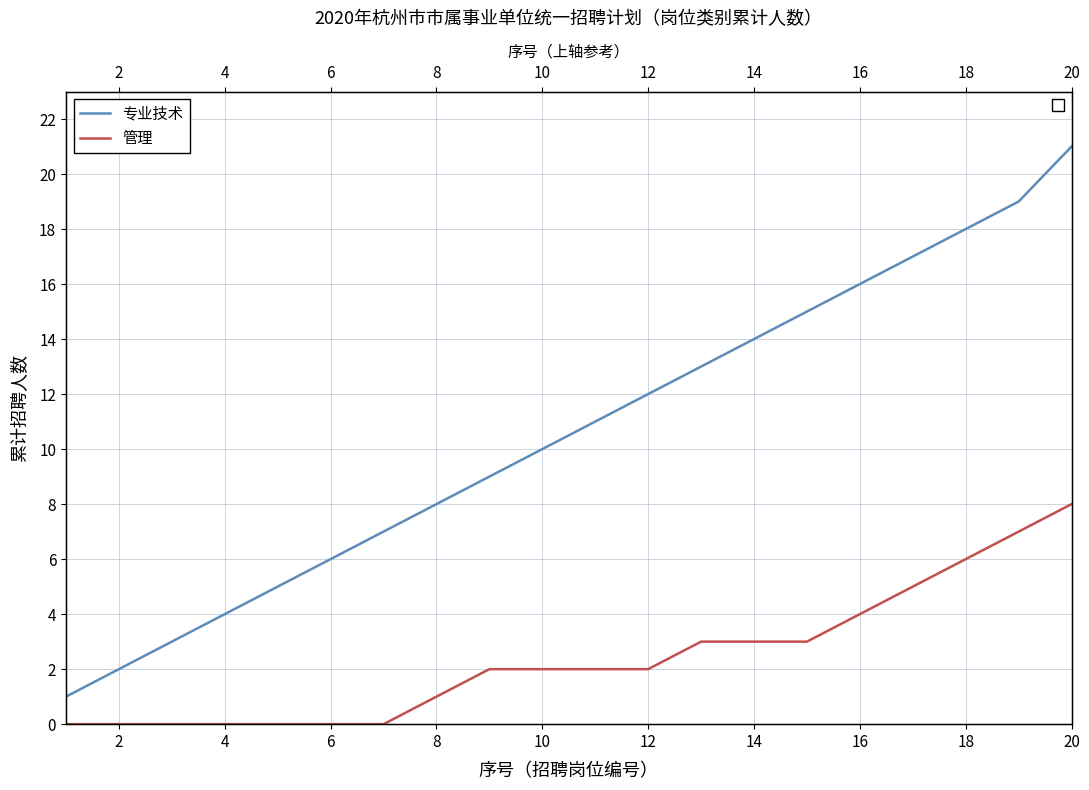

How many lines are shown in the chart?

2